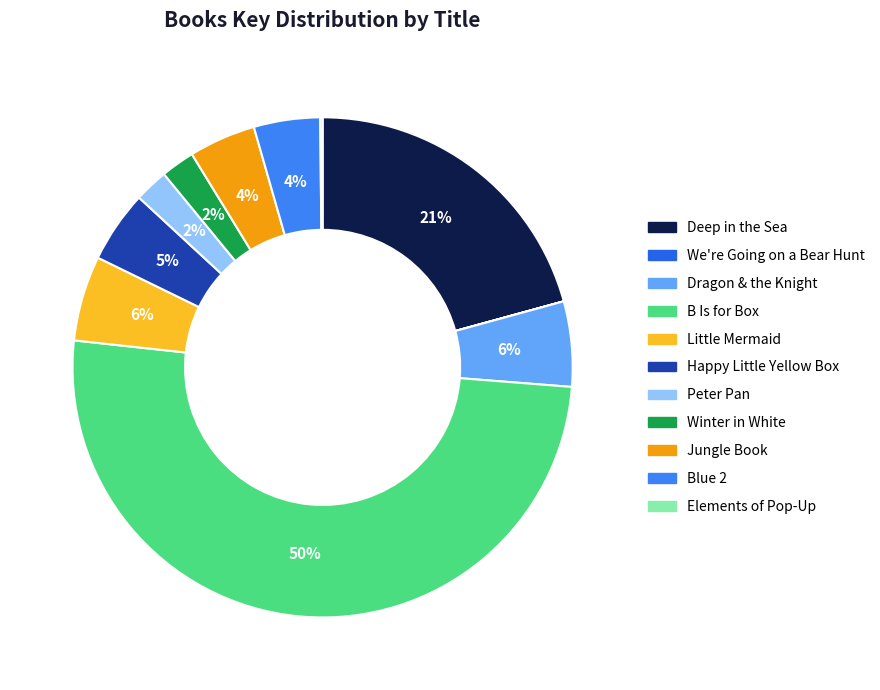

Count the number of slices in the pie.

11